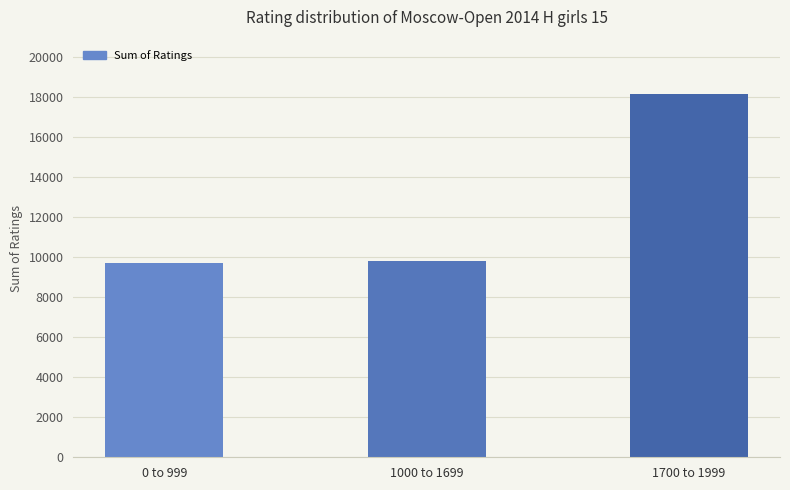

At which label is the value closest to 13931?

1000 to 1699